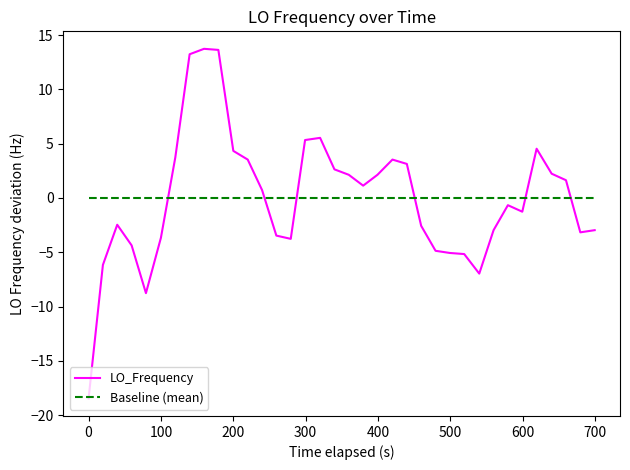

Is it true that the value at 1678089775.3 is 9.4?

False